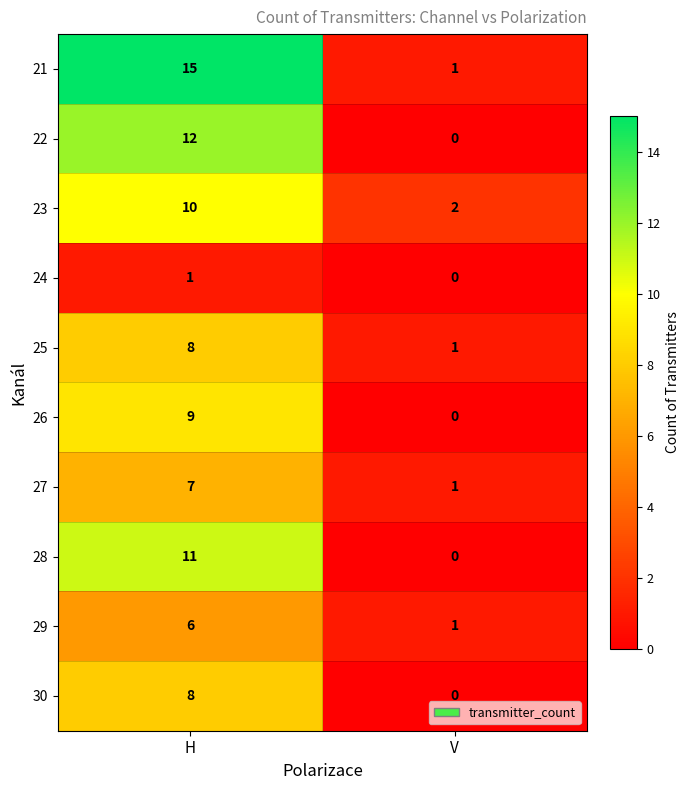

Reading left to right, extract all data points from this chart.

21: 15	1
22: 12	0
23: 10	2
24: 1	0
25: 8	1
26: 9	0
27: 7	1
28: 11	0
29: 6	1
30: 8	0